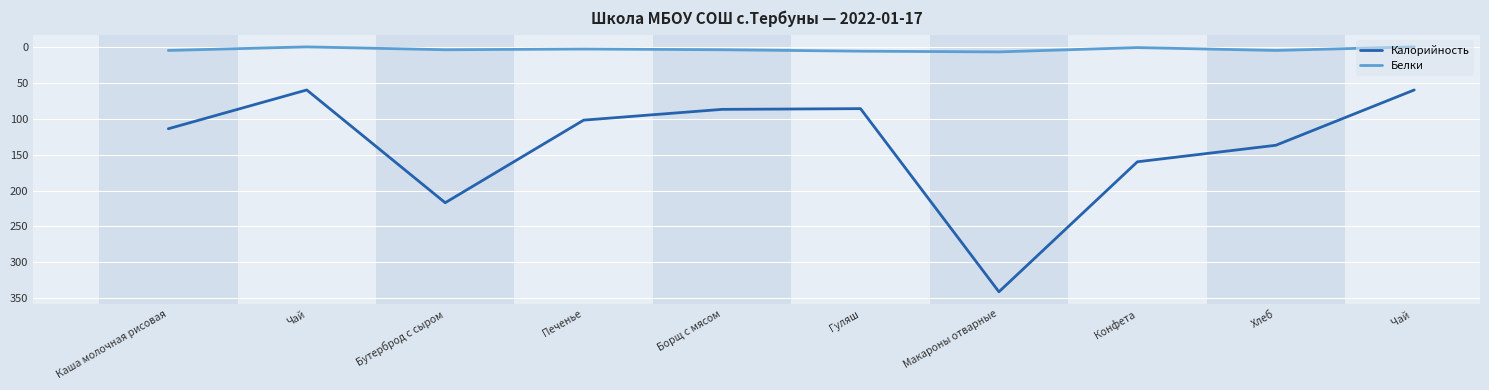

What is the sum of the Белки values at Каша молочная рисовая and Хлеб?

10